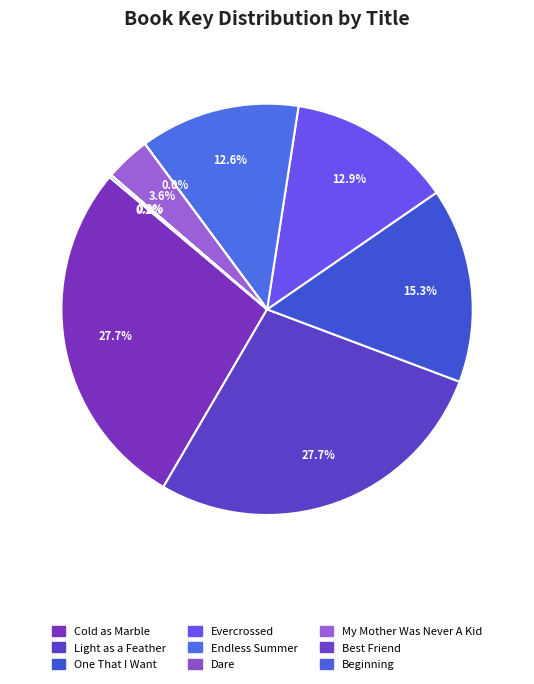

Which category has the smallest portion of the pie?

Best Friend